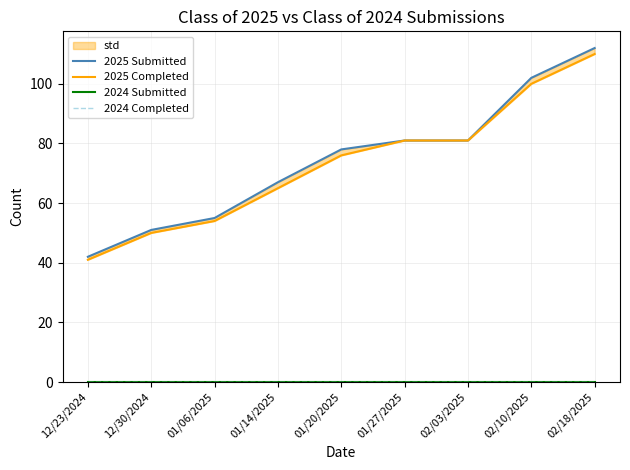

Which series changed the most between 12/30/2024 and 02/18/2025?

2025 Submitted